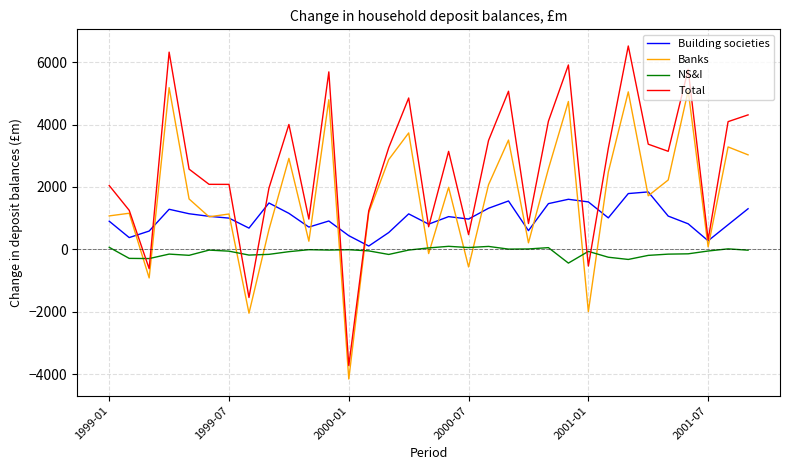

Which series has the largest total across all categories?

Total